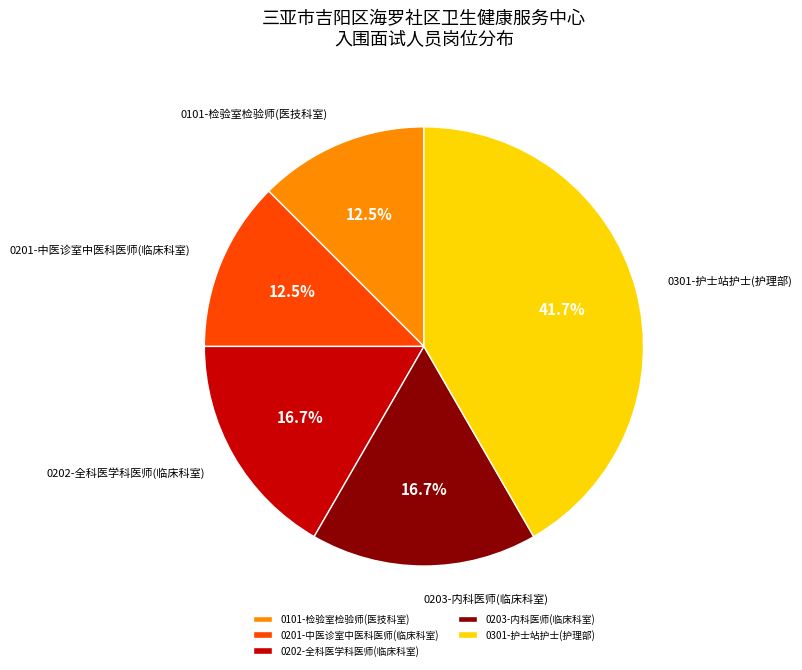

To the nearest percent, what portion does 0203-内科医师(临床科室) represent?

17%